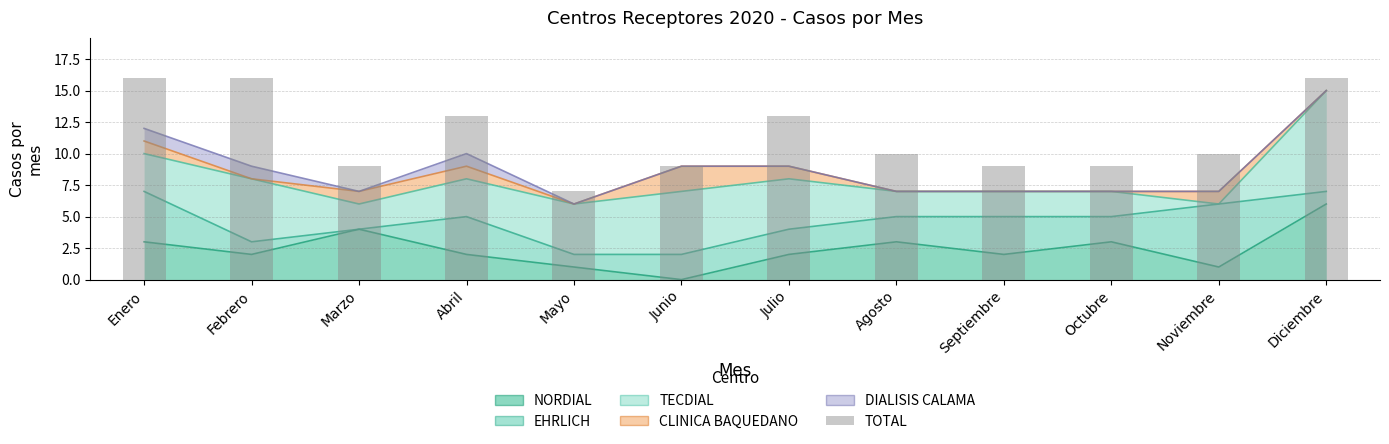

Rank the categories by value from highest to lowest.

Enero, Febrero, Diciembre, Abril, Julio, Agosto, Noviembre, Marzo, Junio, Septiembre, Octubre, Mayo